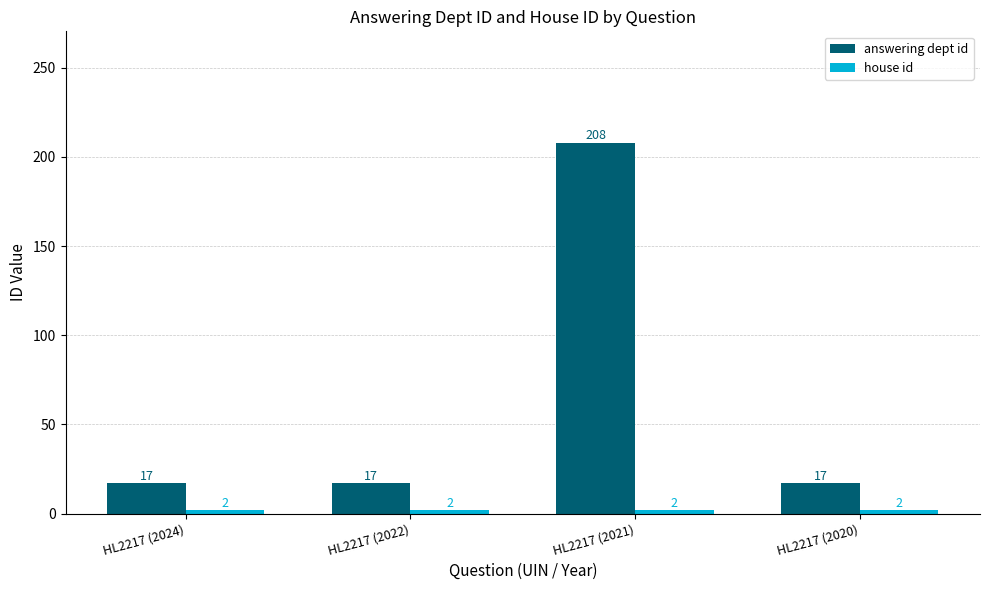

What is the highest value of the answering dept id series?

208